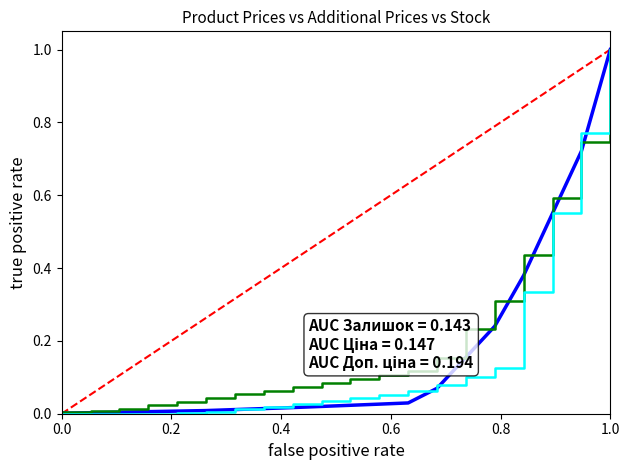

What is the greatest value displayed?

1.0